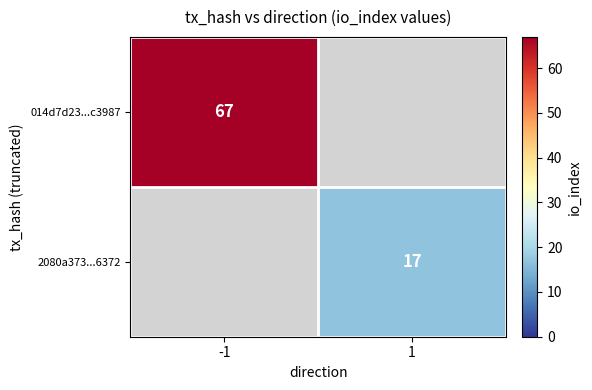

The 2080a373...6372 series shows 4 at 1. True or false?

False